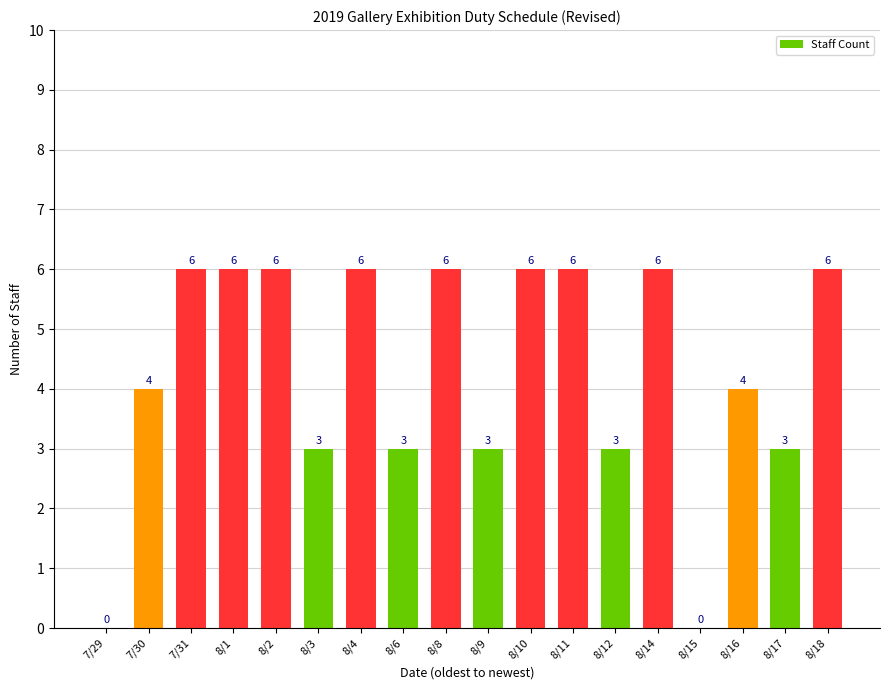

Is it true that the value at 8/3 is 3?

True